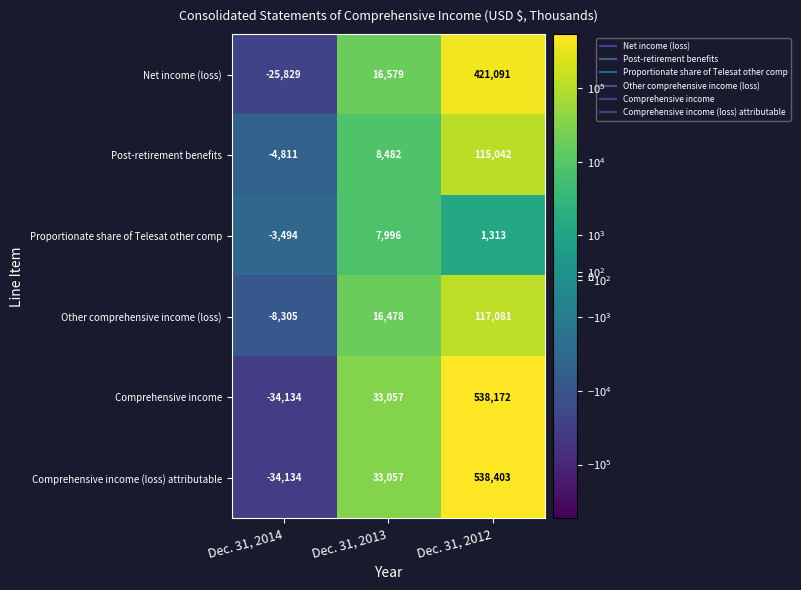

True or false: Post-retirement benefits has a value of -4811 at Dec. 31, 2014.

True